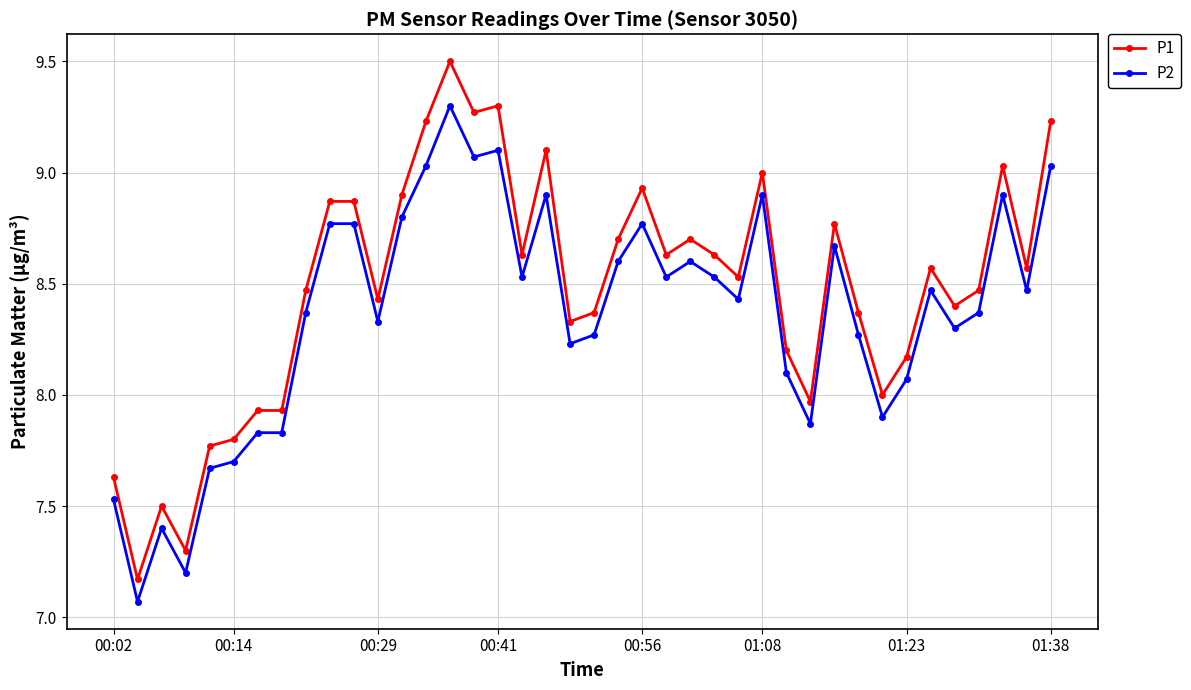

What is the difference between the maximum and second lowest values in the P1 series?

2.2